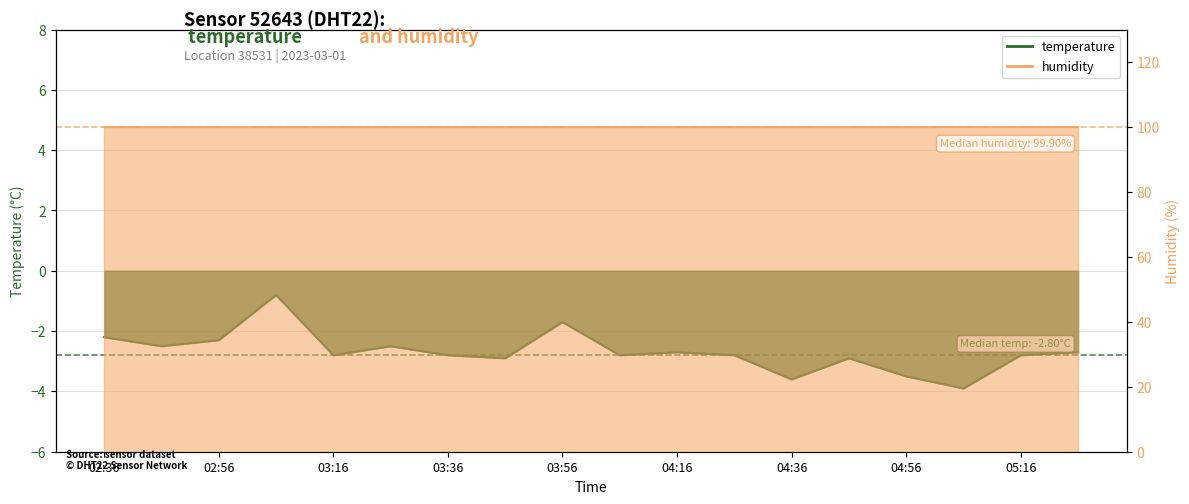

What is the minimum value shown in the chart?

-3.9